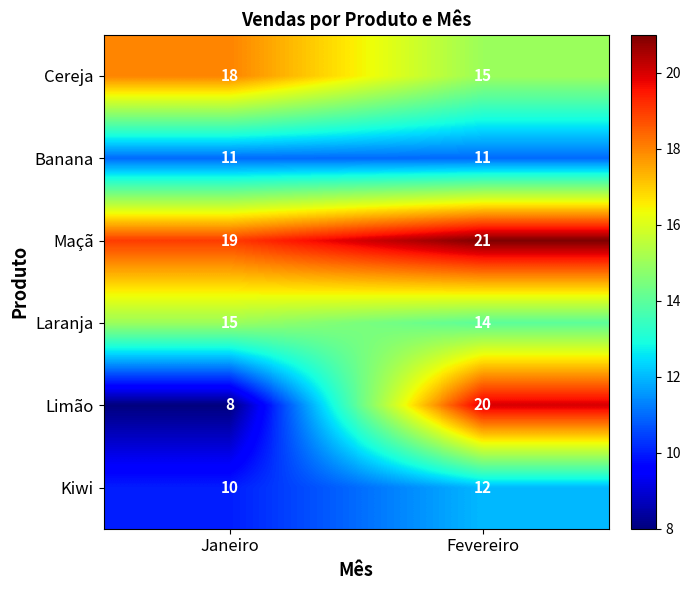

Reading right to left, list all the values displayed in this chart.

Cereja: 15	18
Banana: 11	11
Maçã: 21	19
Laranja: 14	15
Limão: 20	8
Kiwi: 12	10